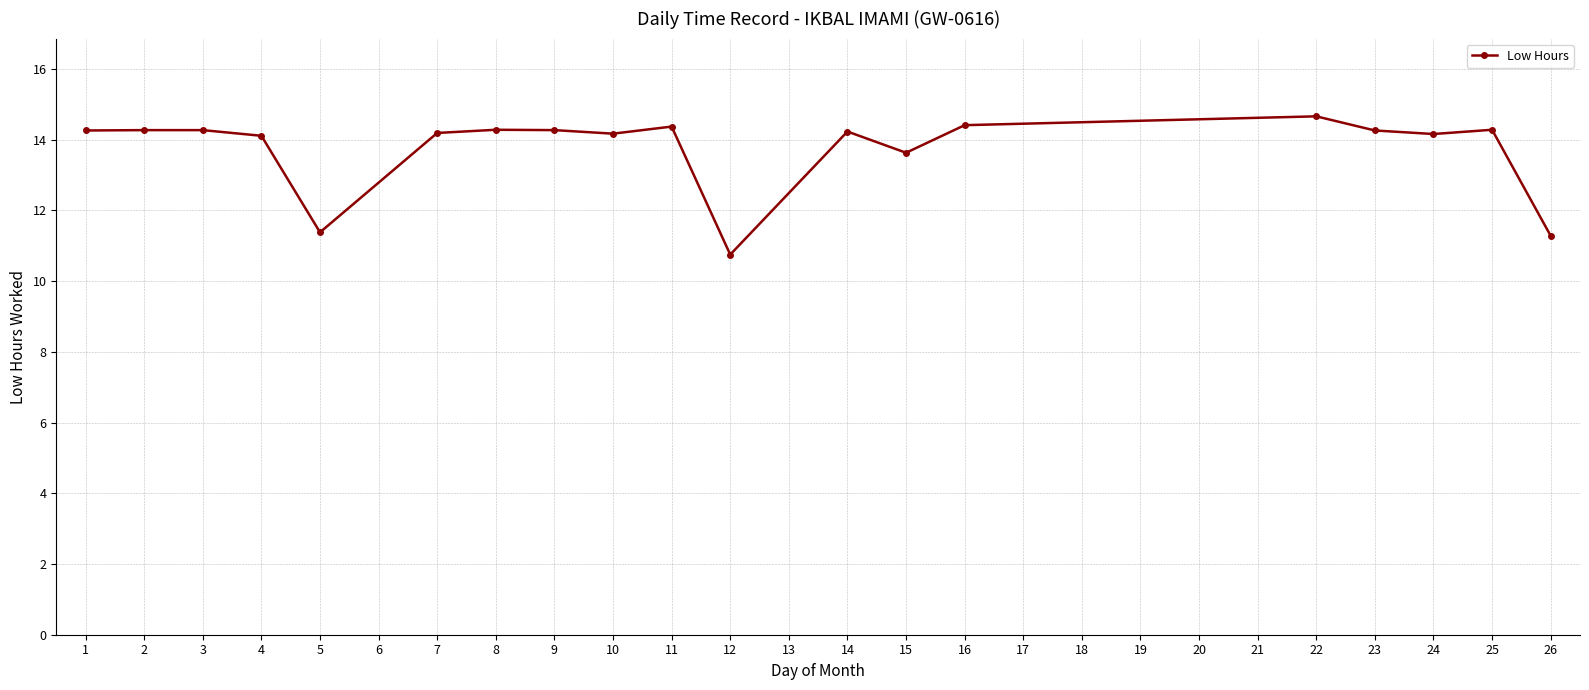

Count the number of values greater than 14.

15